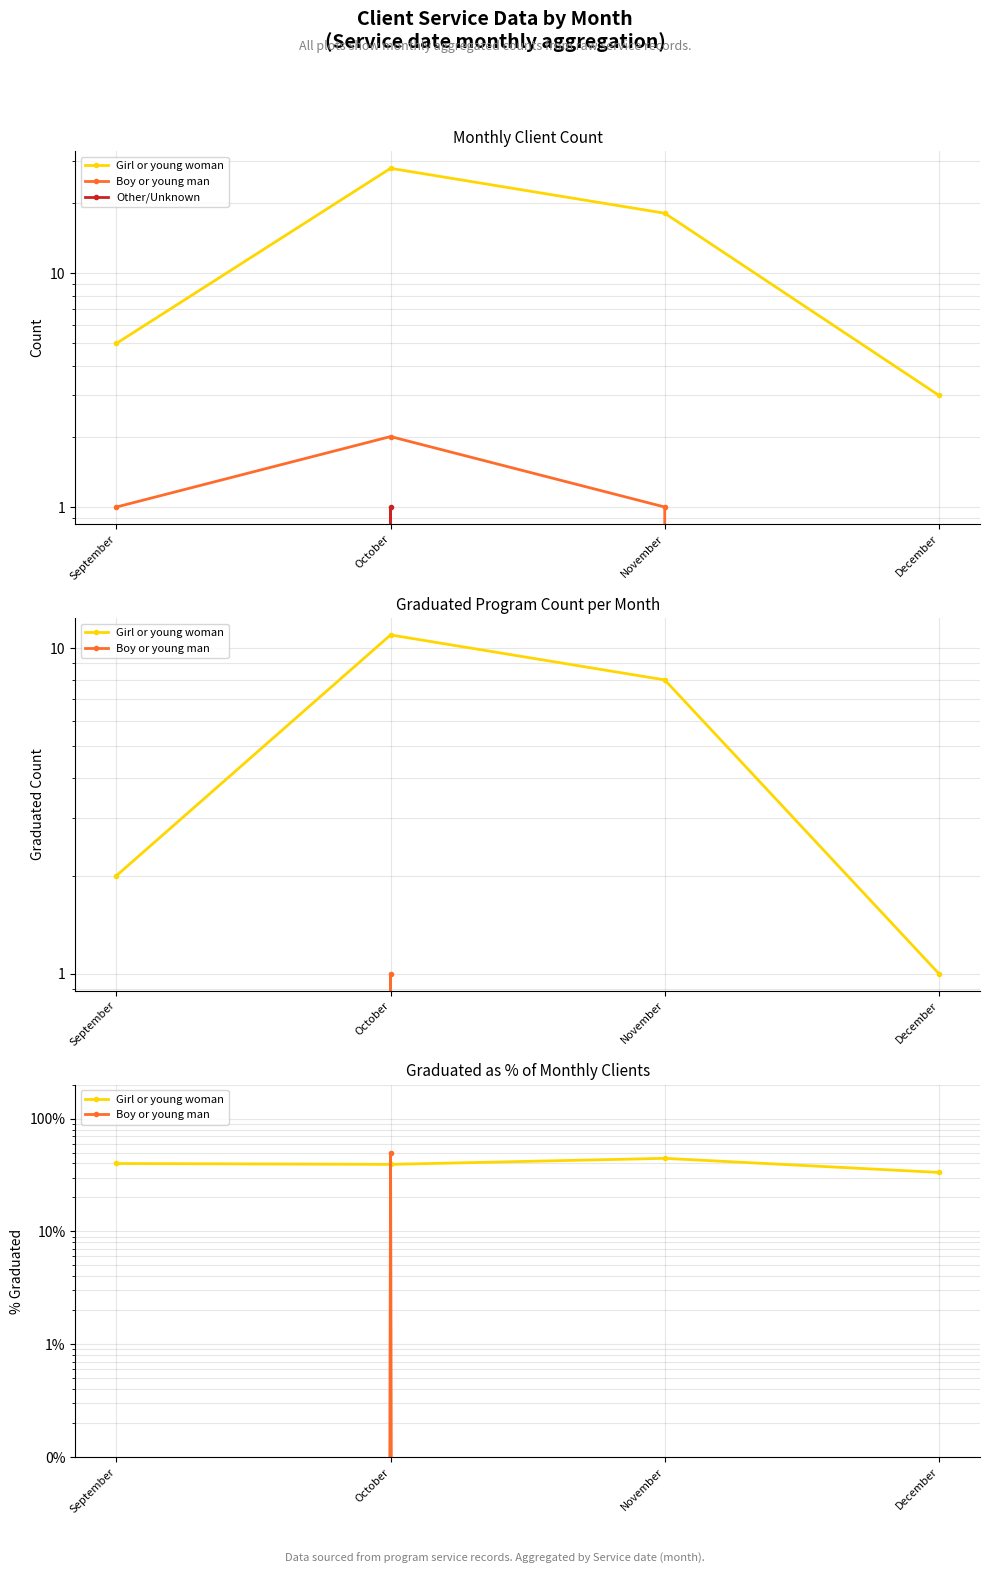

How many data points in Girl or young woman are above 40?

1